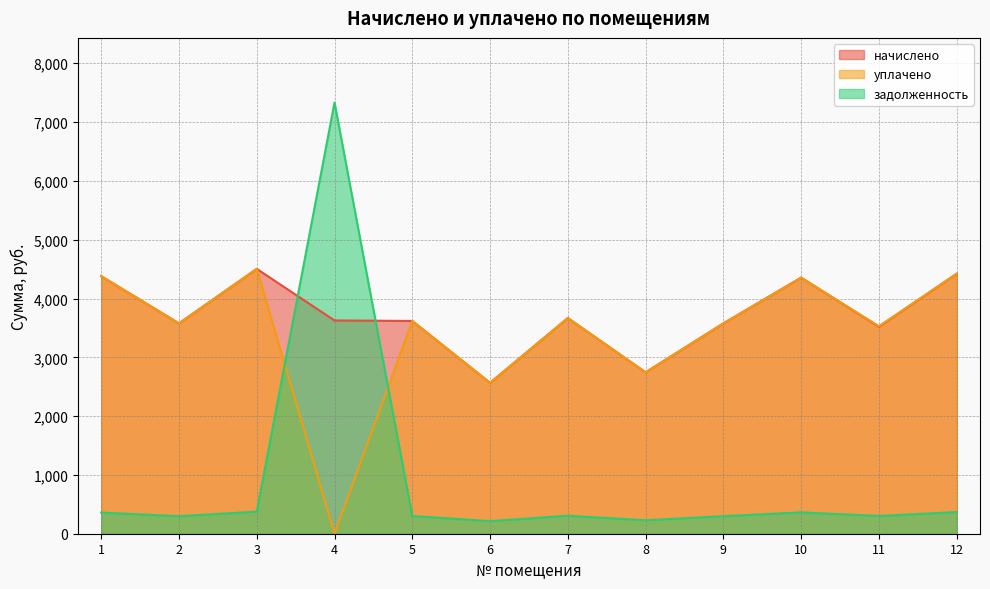

Does the chart display data point markers on the line(s)?

No